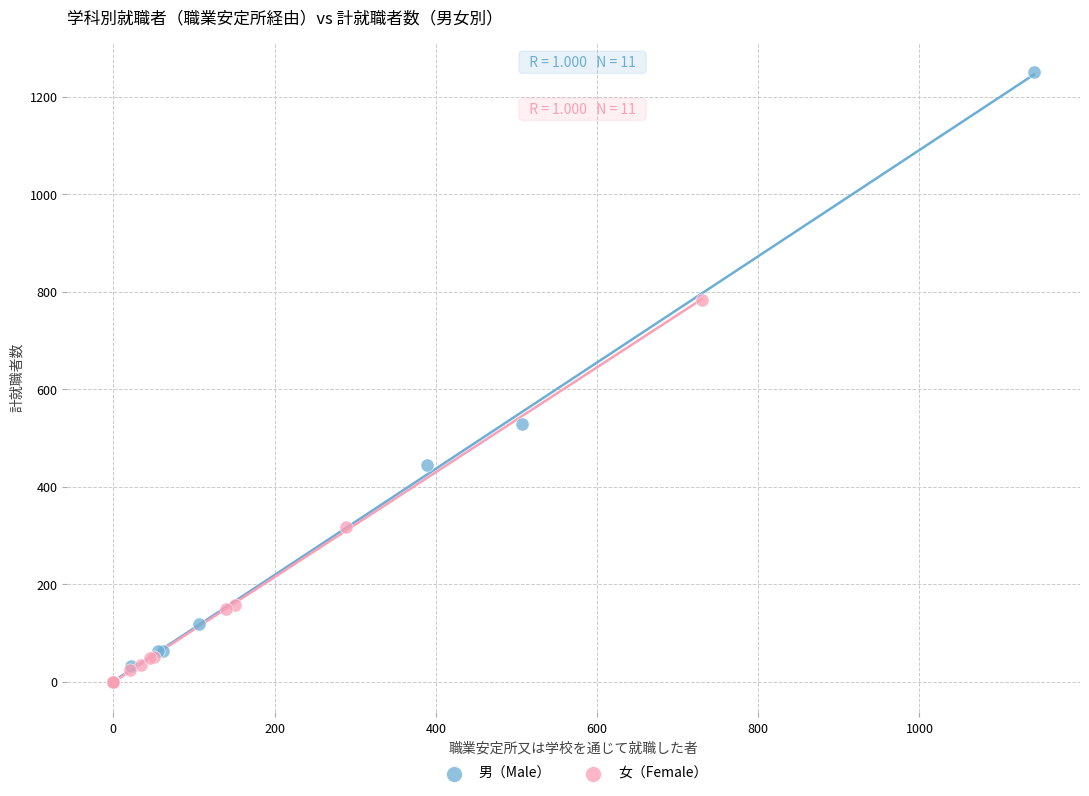

Which series has the largest Y range (max minus min)?

男（Male）